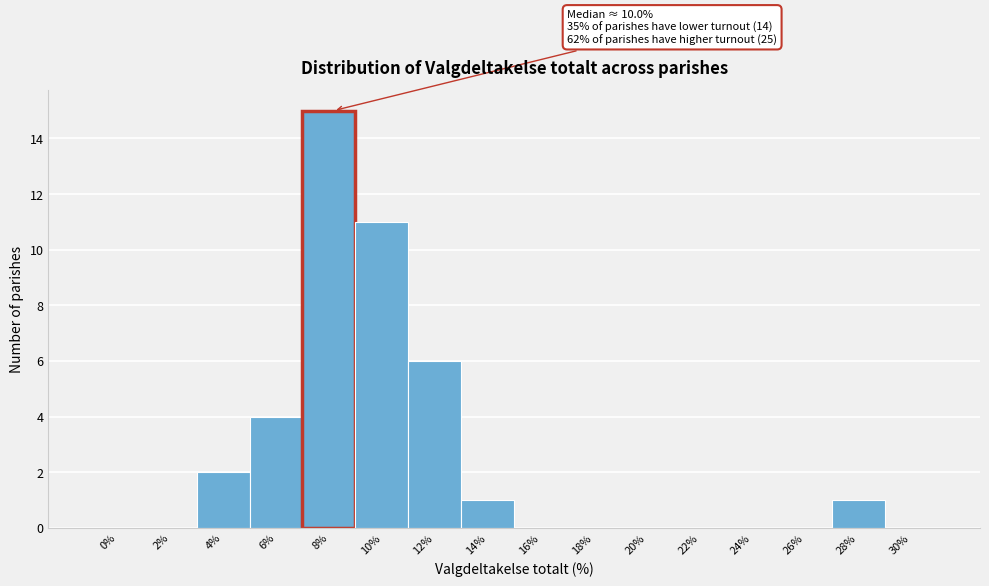

Reading left to right, transcribe all the data shown in this chart.

0%=0	2%=0	4%=2	6%=4	8%=15	10%=11	12%=6	14%=1	16%=0	18%=0	20%=0	22%=0	24%=0	26%=0	28%=1	30%=0